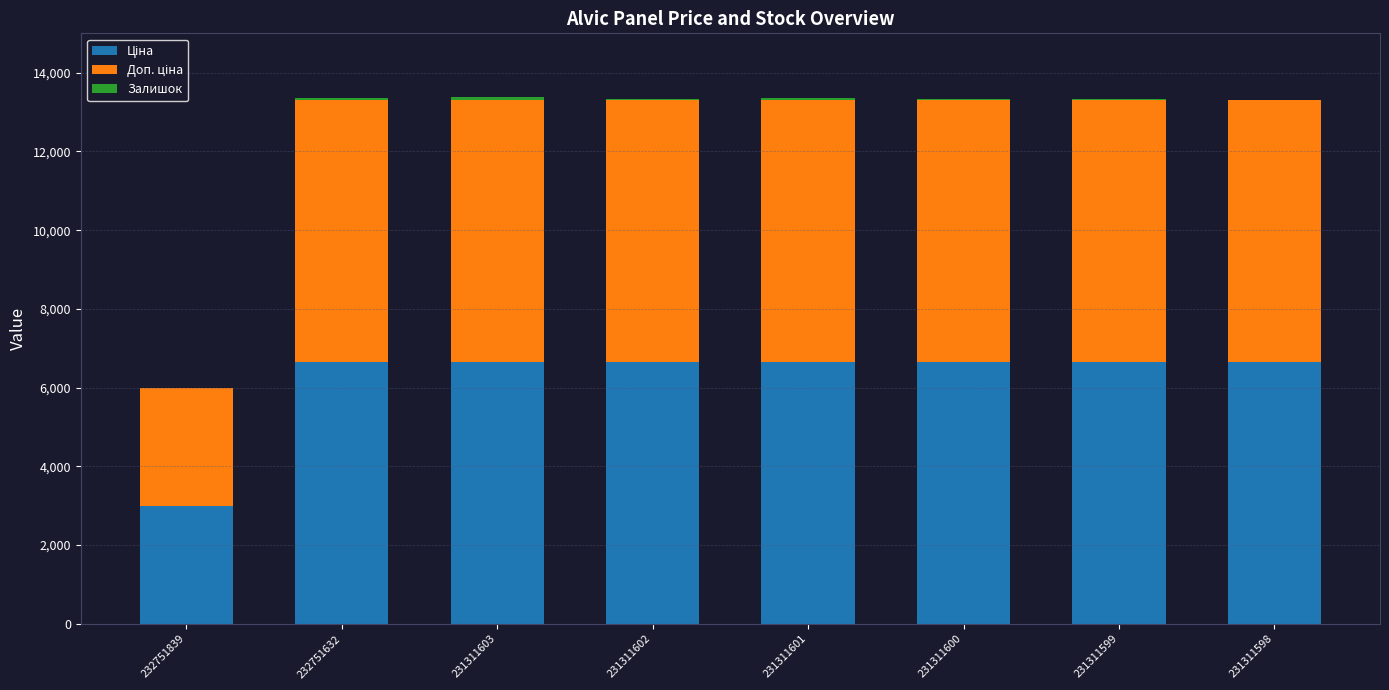

The value of Ціна at 232751839 is 2053.8. True or false?

False